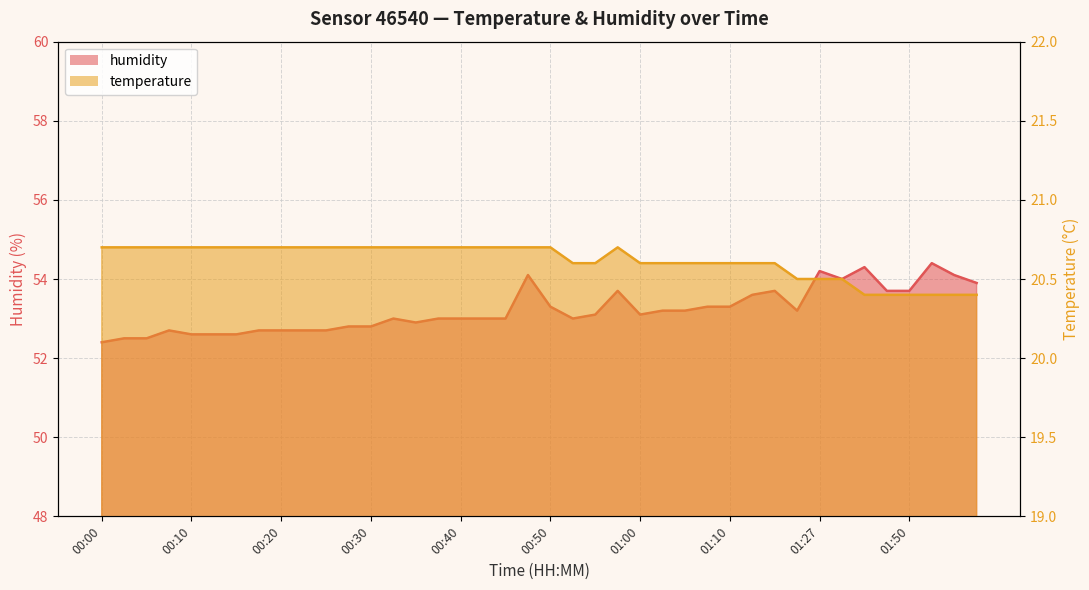

True or false: temperature and humidity cross at least once.

False